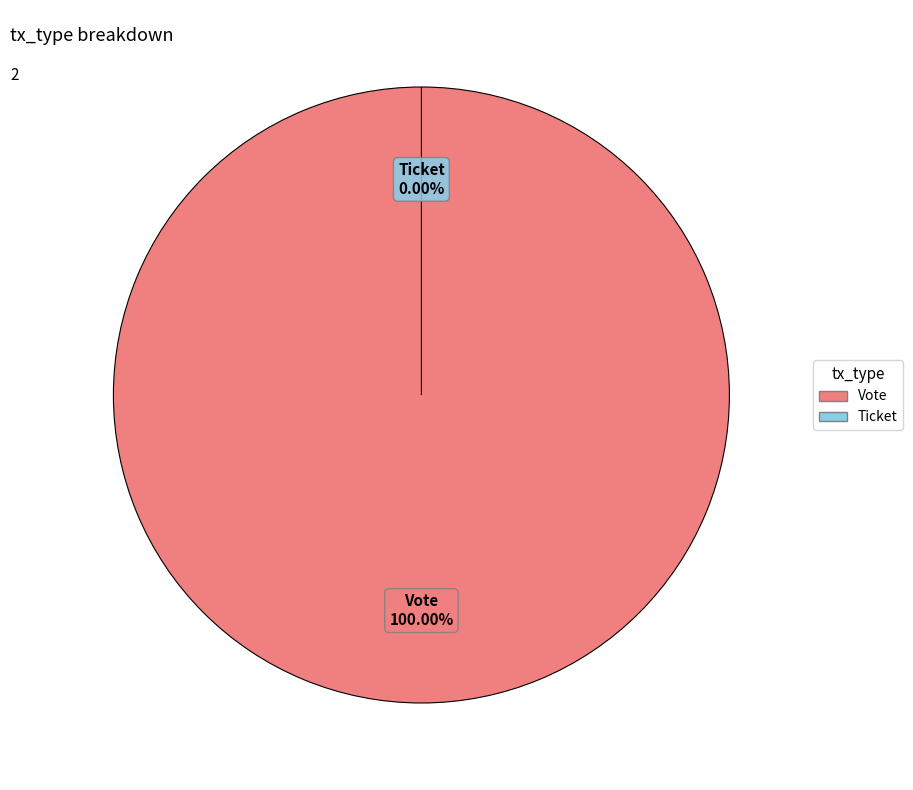

What percentage do Vote and Ticket together represent?

100.0%